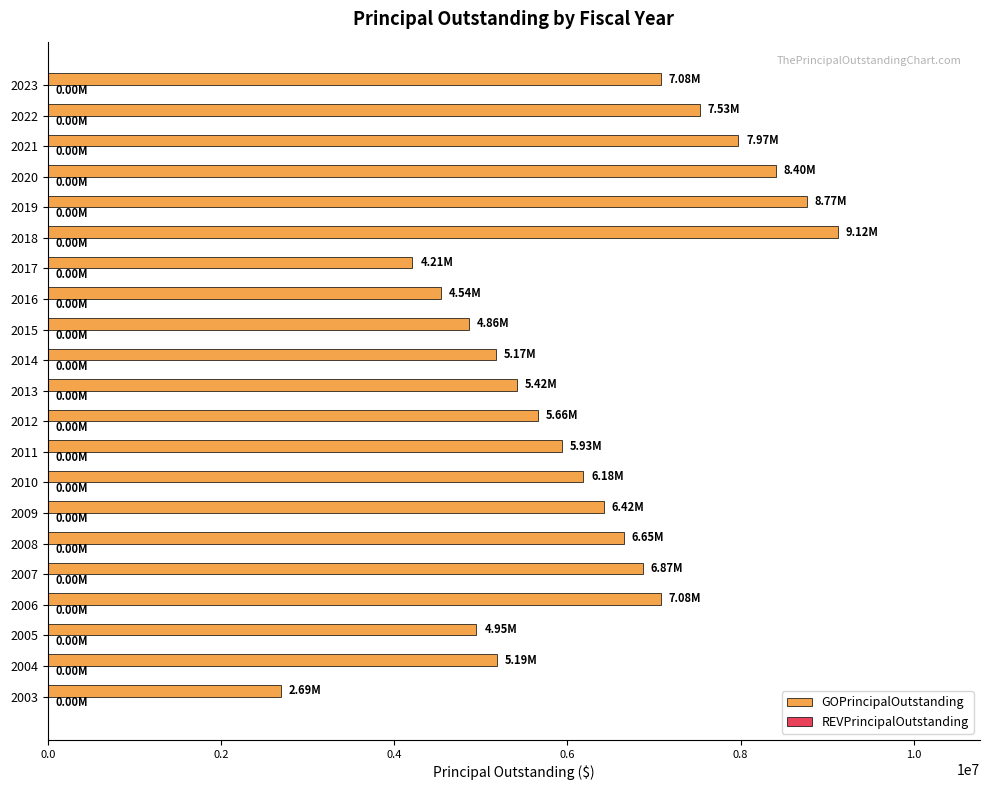

What is the change in value from 2006 to 2016?

-2540000